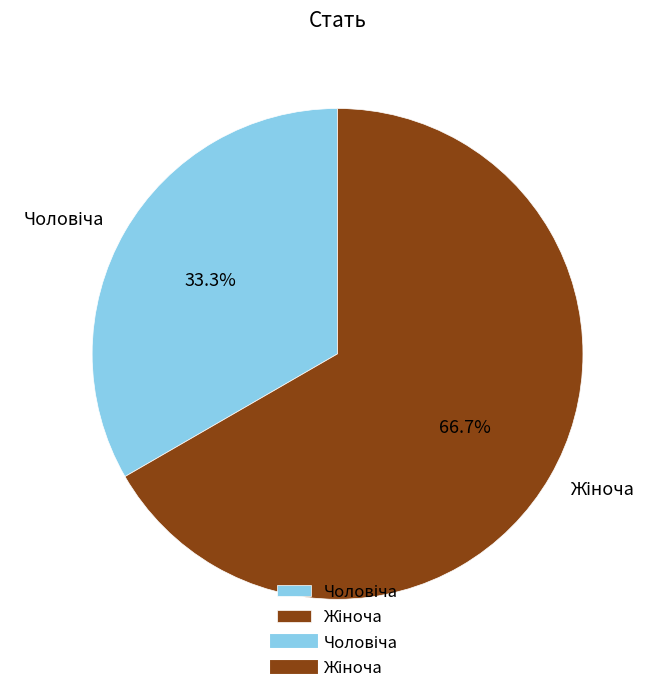

Is there any slice that represents more than half of the pie?

Yes